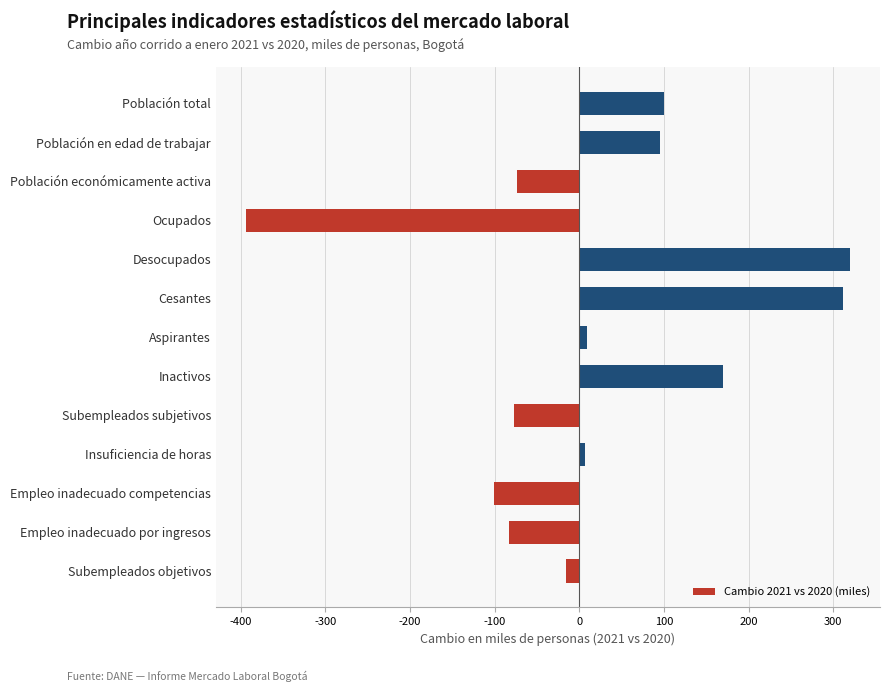

How many positive values are there?

7